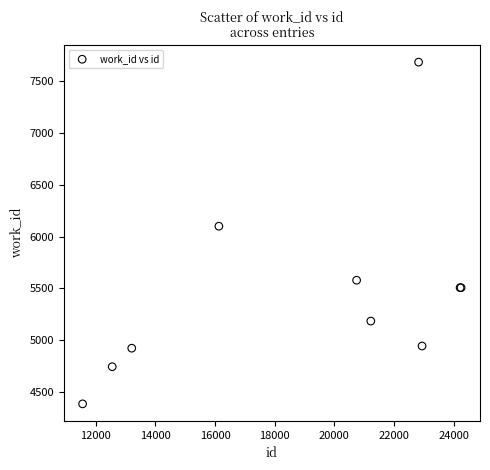

What Y value in the scatter plot is closest to 6035?

6101